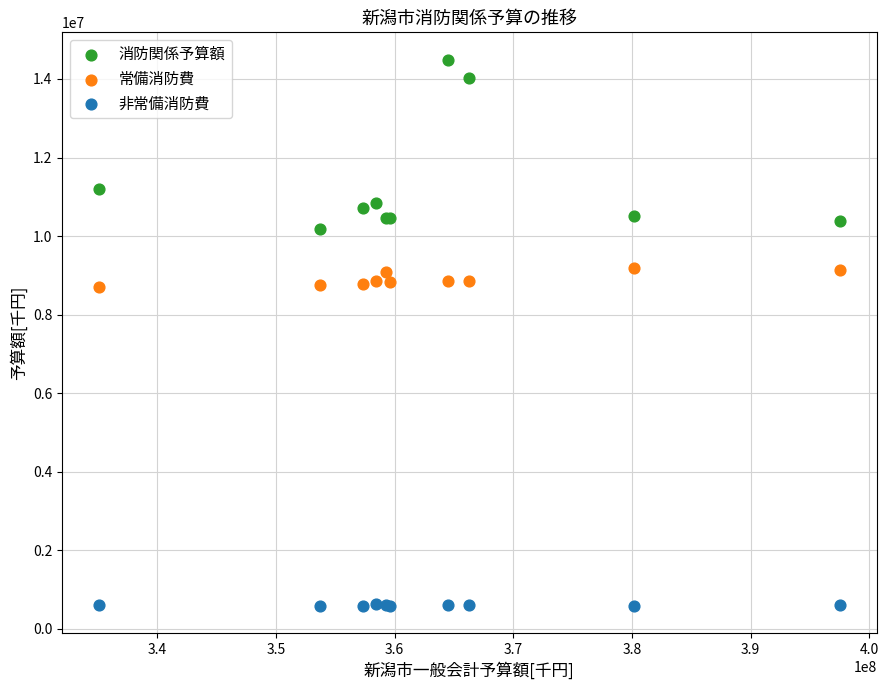

Which series contains the highest Y value?

消防関係予算額